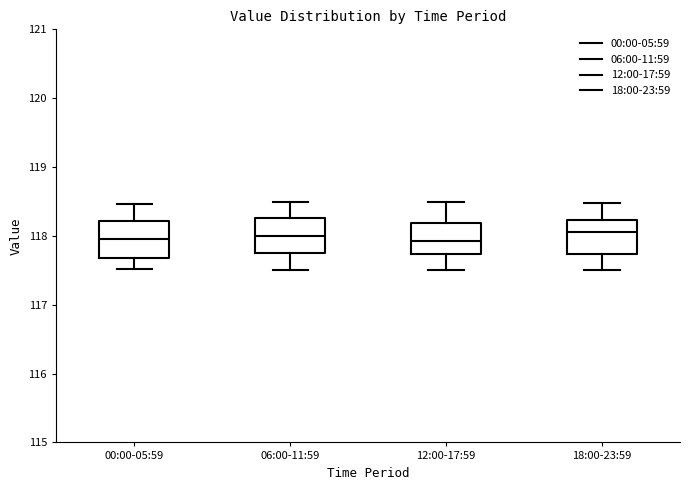

Reading left to right, read every box against the y-axis: the position of its median line, the range the box covers, and the ends of its whiskers. The values are not printed on the chart, so give them approximately, as read against the axis.

00:00-05:59: median 117.9, box 117.7 to 118.2, whiskers 117.5 to 118.5
06:00-11:59: median 118.0, box 117.7 to 118.3, whiskers 117.5 to 118.5
12:00-17:59: median 117.9, box 117.7 to 118.2, whiskers 117.5 to 118.5
18:00-23:59: median 118.1, box 117.7 to 118.2, whiskers 117.5 to 118.5